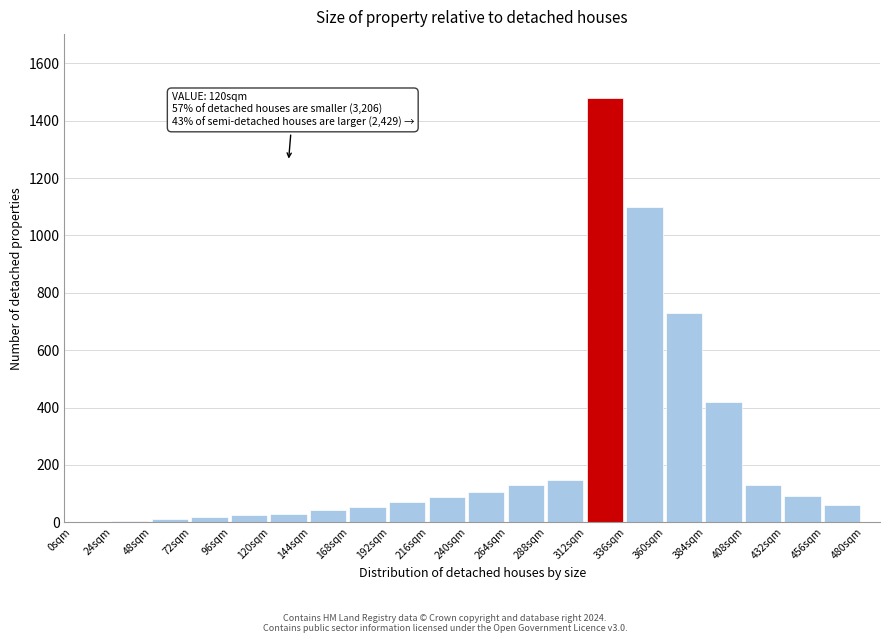

What is the change in value from 192sqm to 264sqm?

+60